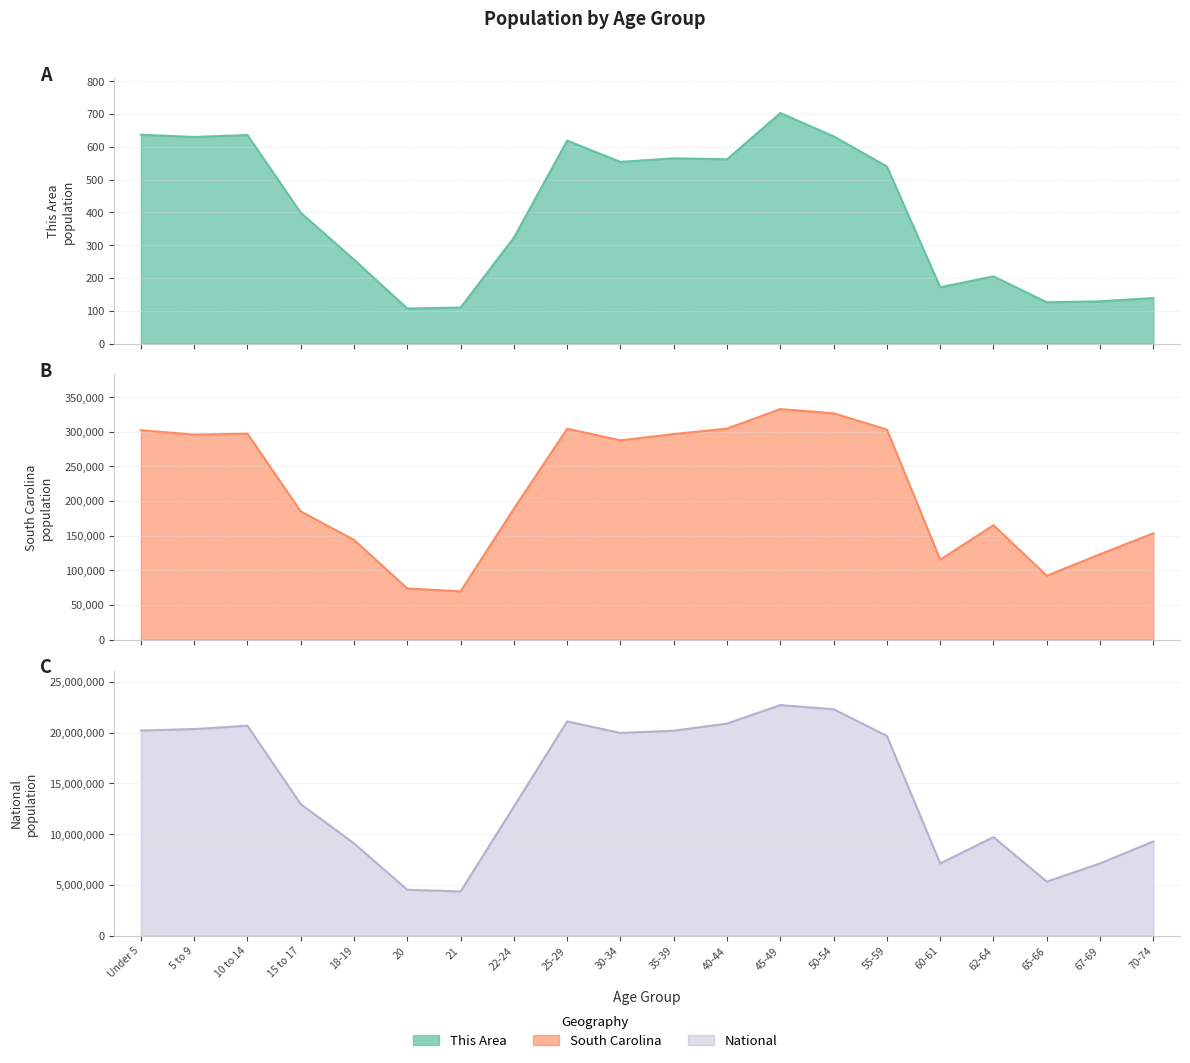

What are all the series names shown in the legend?

This Area, South Carolina, National